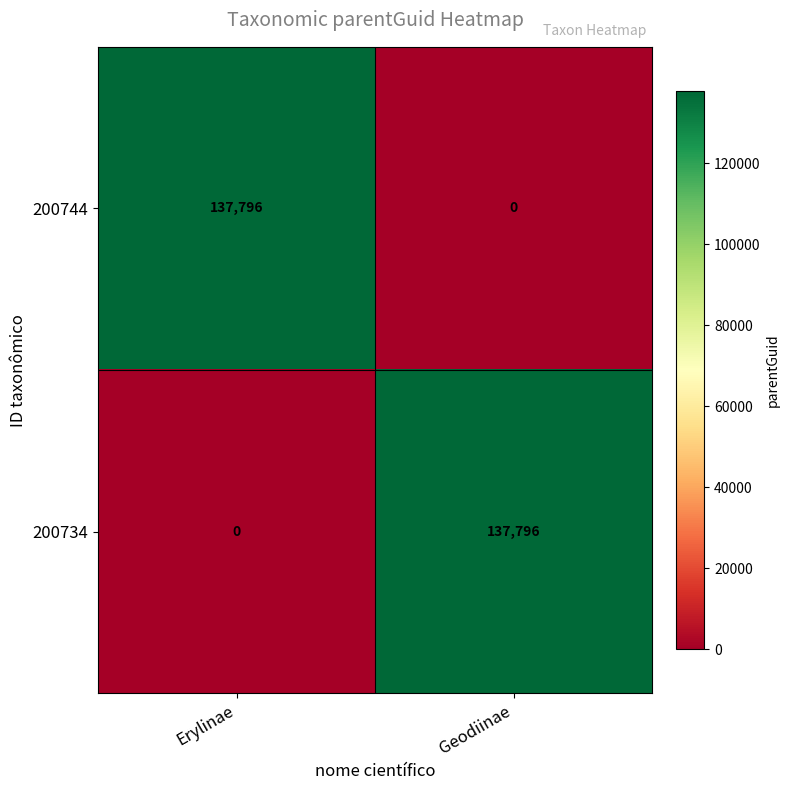

The value of 200744 at Geodiinae is -49422. True or false?

False